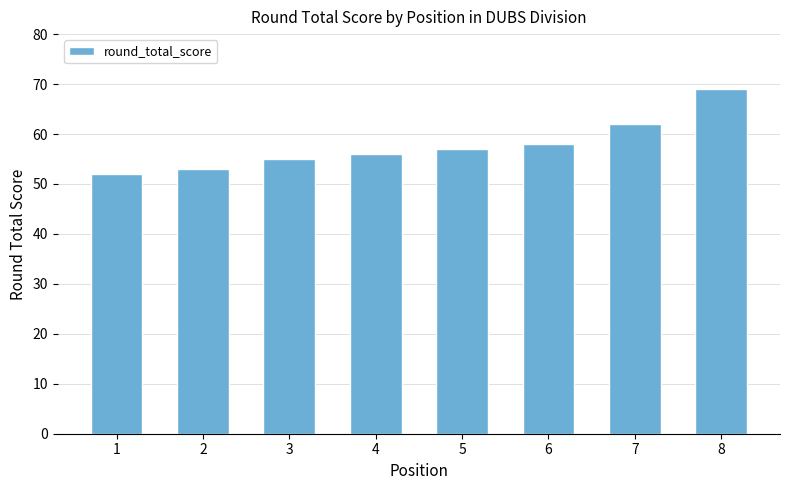

Which label corresponds to the largest value in the chart?

8